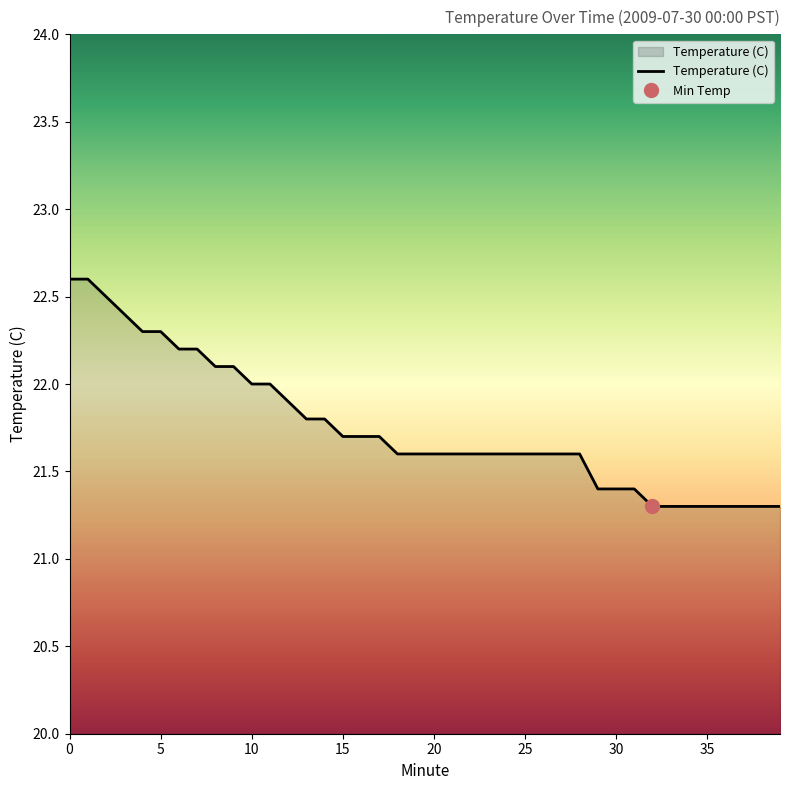

What is the value of the 1st point from the left?

22.6